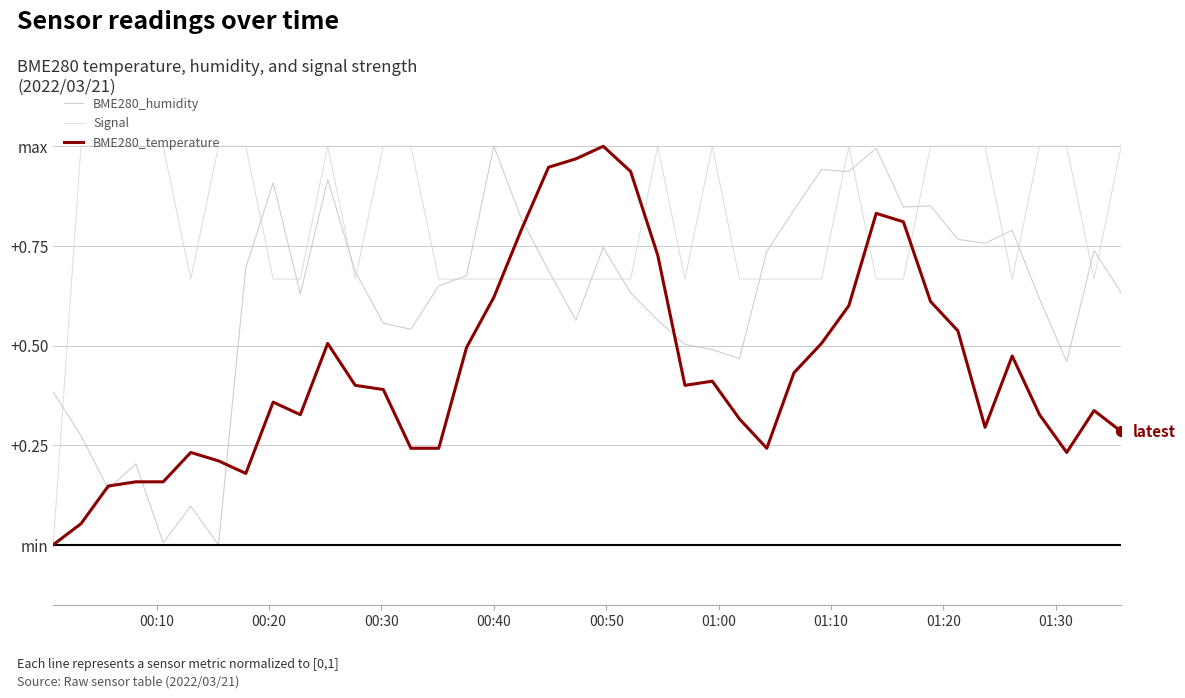

What are all the series names shown in the legend?

BME280_humidity, Signal, BME280_temperature